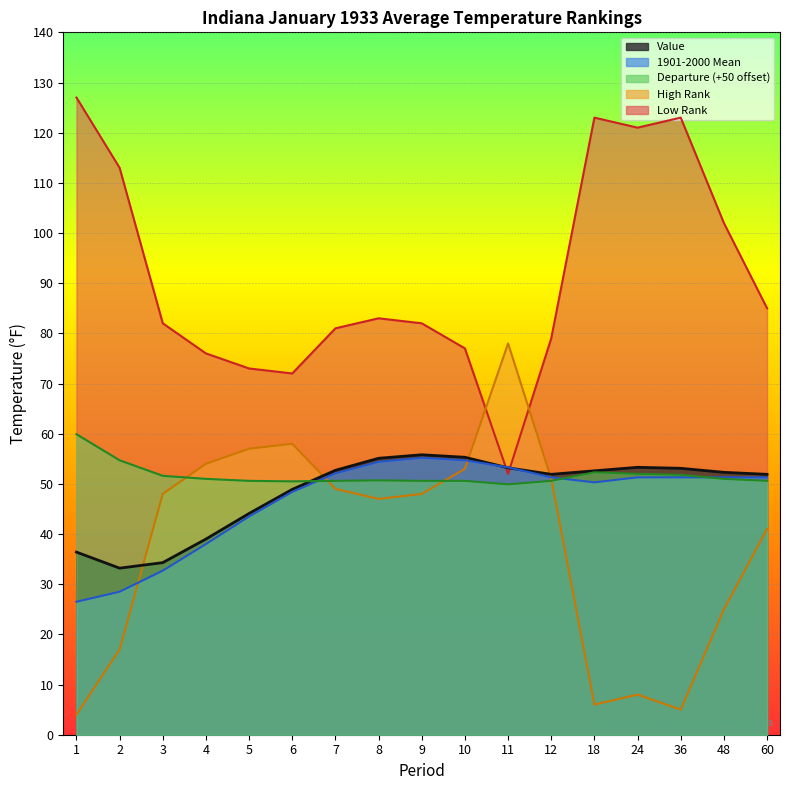

Between which two adjacent categories do Low Rank and High Rank first intersect?

10 and 11